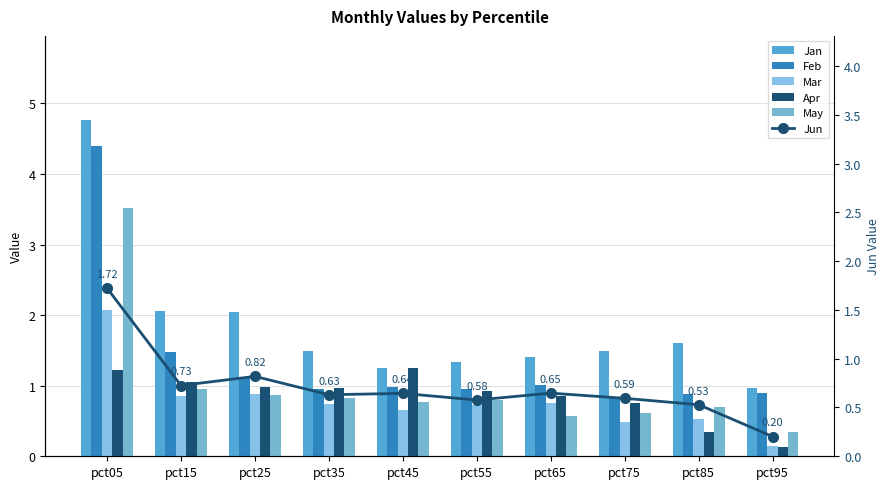

List the series in order of their peak value, lowest first.

Apr, Jun, Mar, May, Feb, Jan